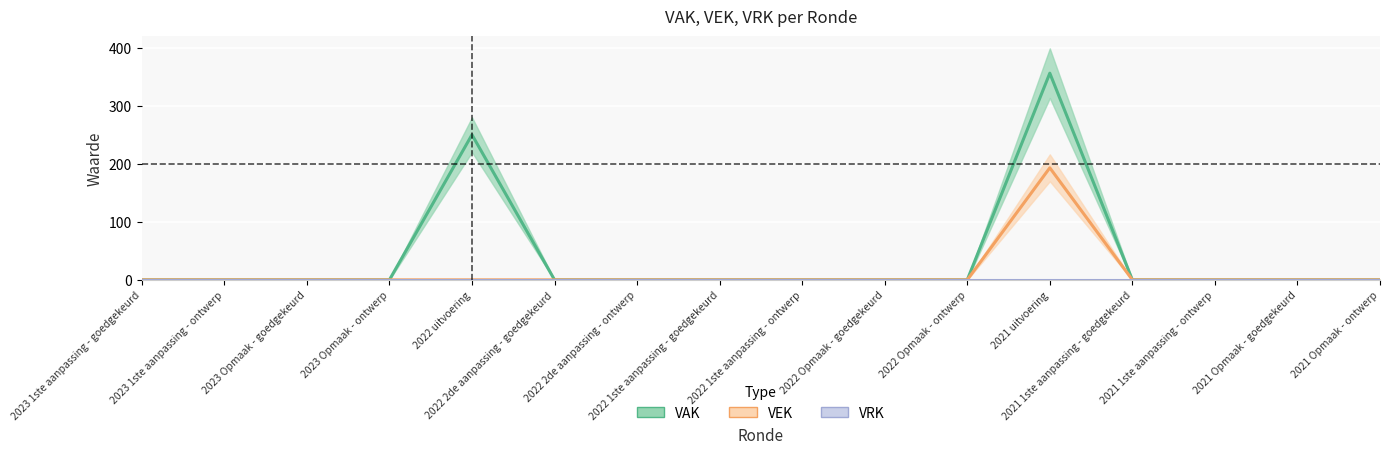

Which series changed the most between 2023 1ste aanpassing - goedgekeurd and 2022 uitvoering?

VAK